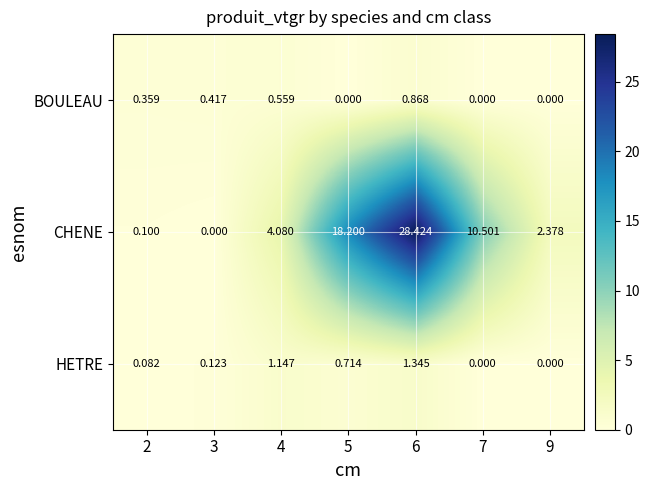

Rank the series at 5 from highest to lowest value.

CHENE, HETRE, BOULEAU